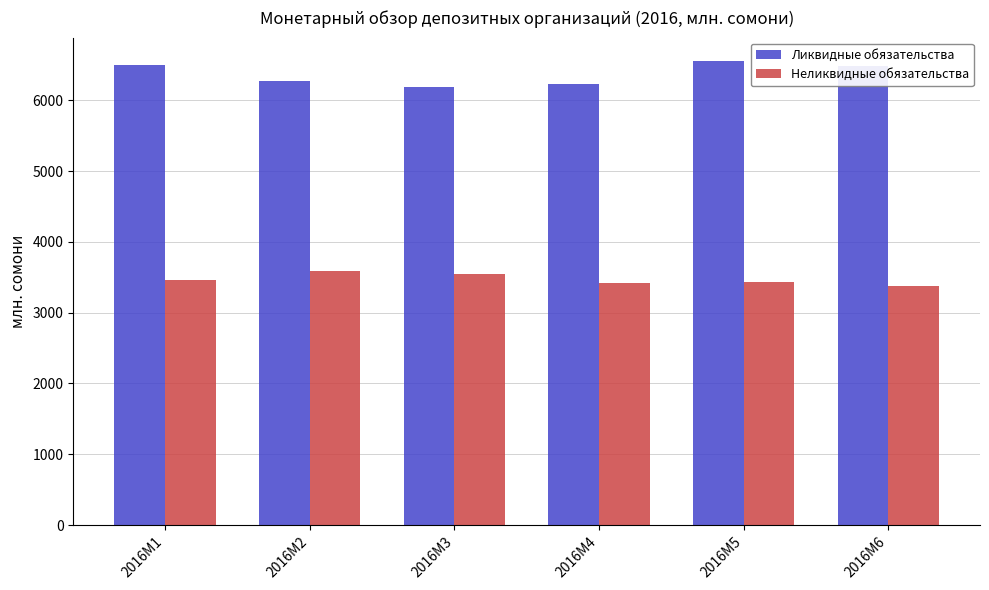

Which series has the widest spread of values?

Ликвидные обязательства